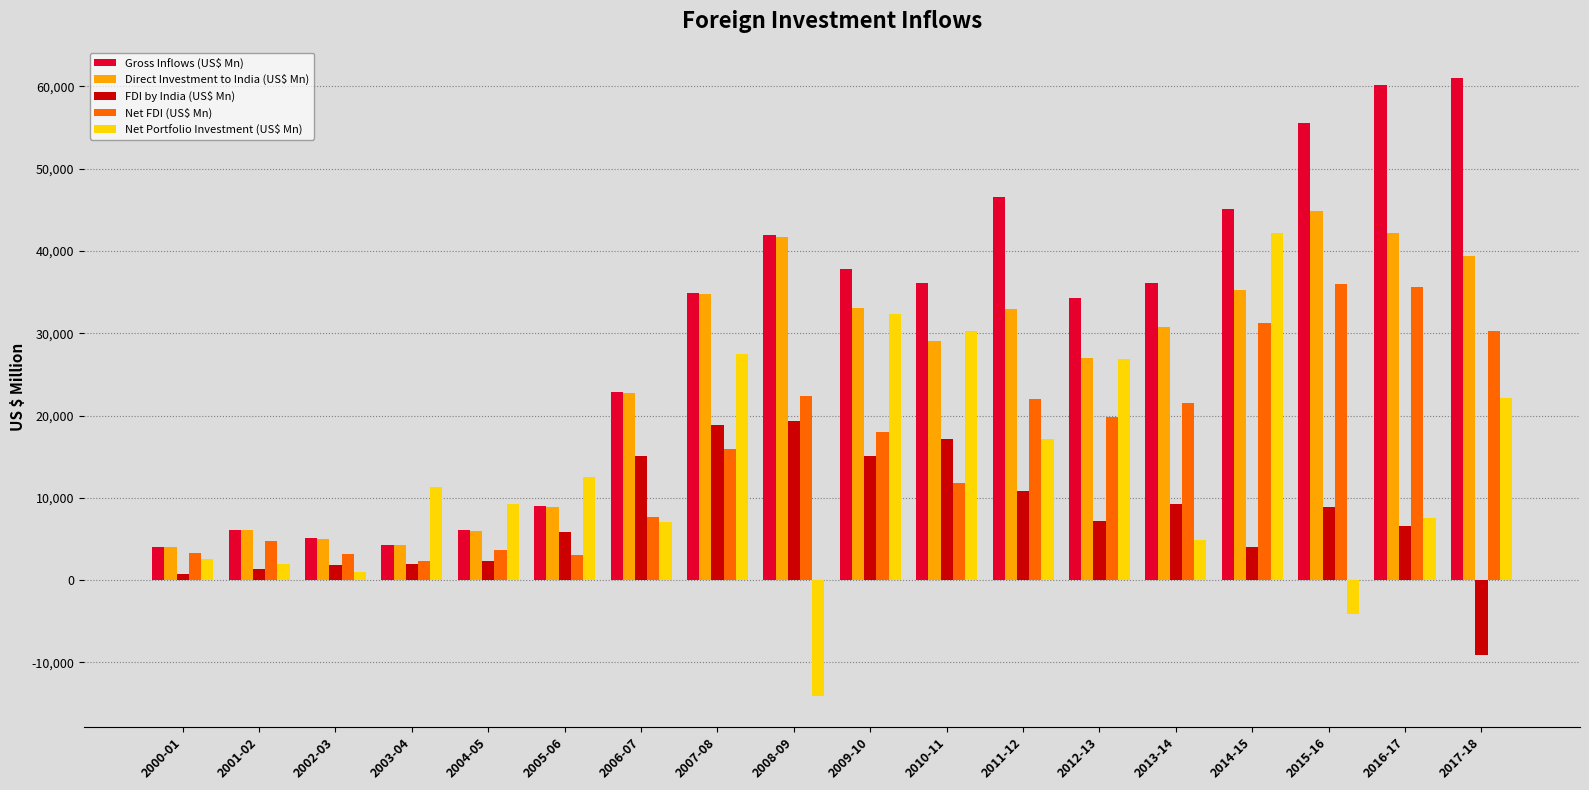

What is the difference between the Gross Inflows (US$ Mn) values at 2016-17 and 2003-04?

55898